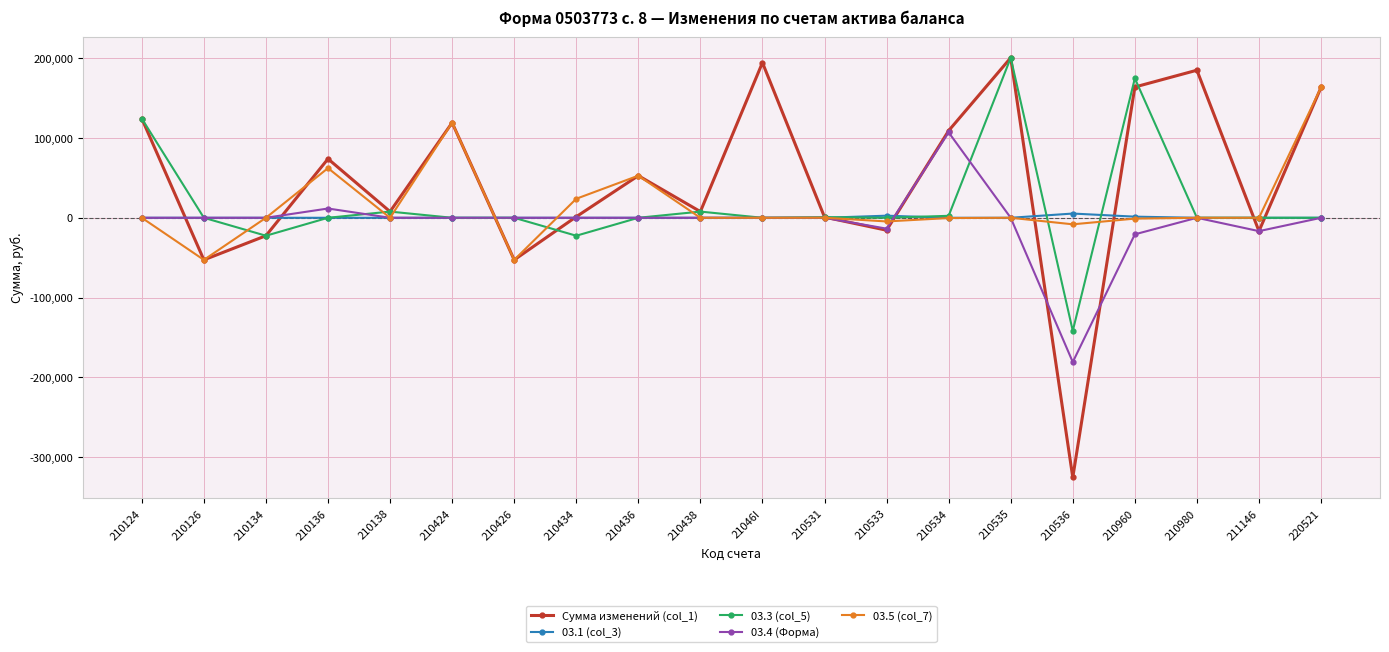

The value of 03.3 (col_5) at 210534 is 2454.8. True or false?

True